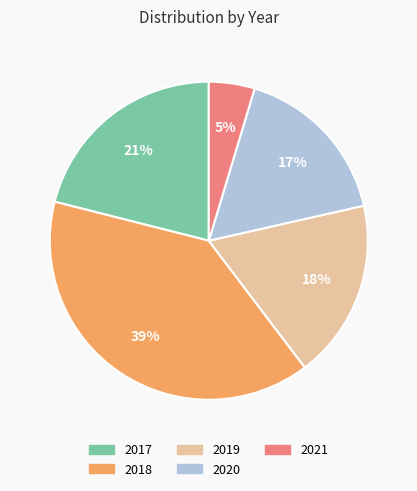

Between 2020 and 2019, which is larger?

2019